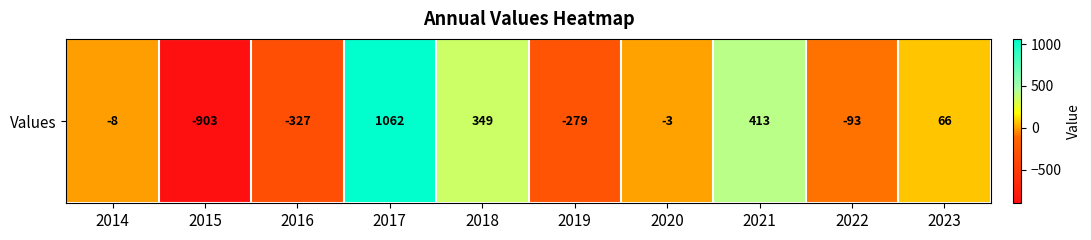

Reading left to right, list all the values displayed in this chart.

2014=-8	2015=-903	2016=-327	2017=1062	2018=349	2019=-279	2020=-3	2021=413	2022=-93	2023=66